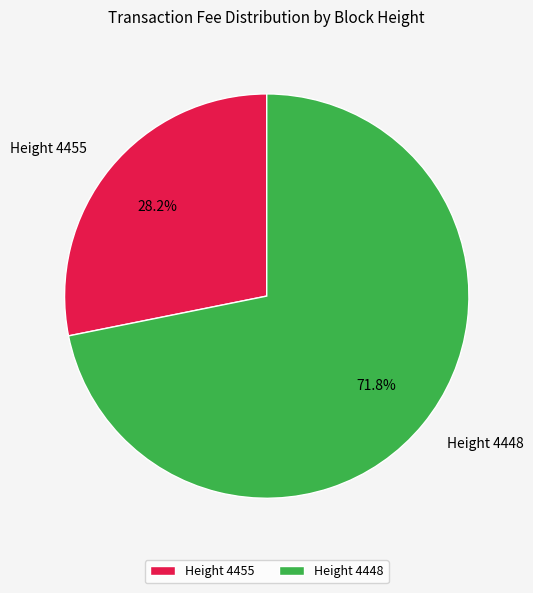

How many segments does this pie chart have?

2